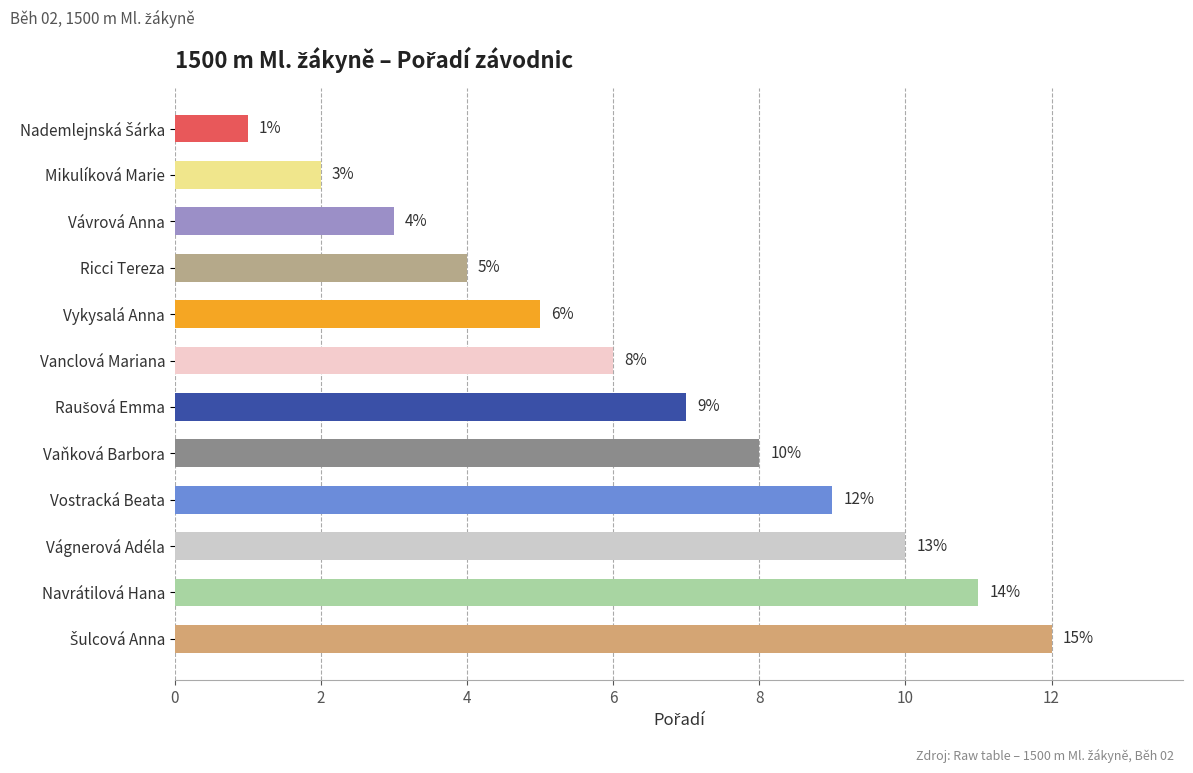

Reading top to bottom, what are all the values shown in this chart?

1	2	3	4	5	6	7	8	9	10	11	12